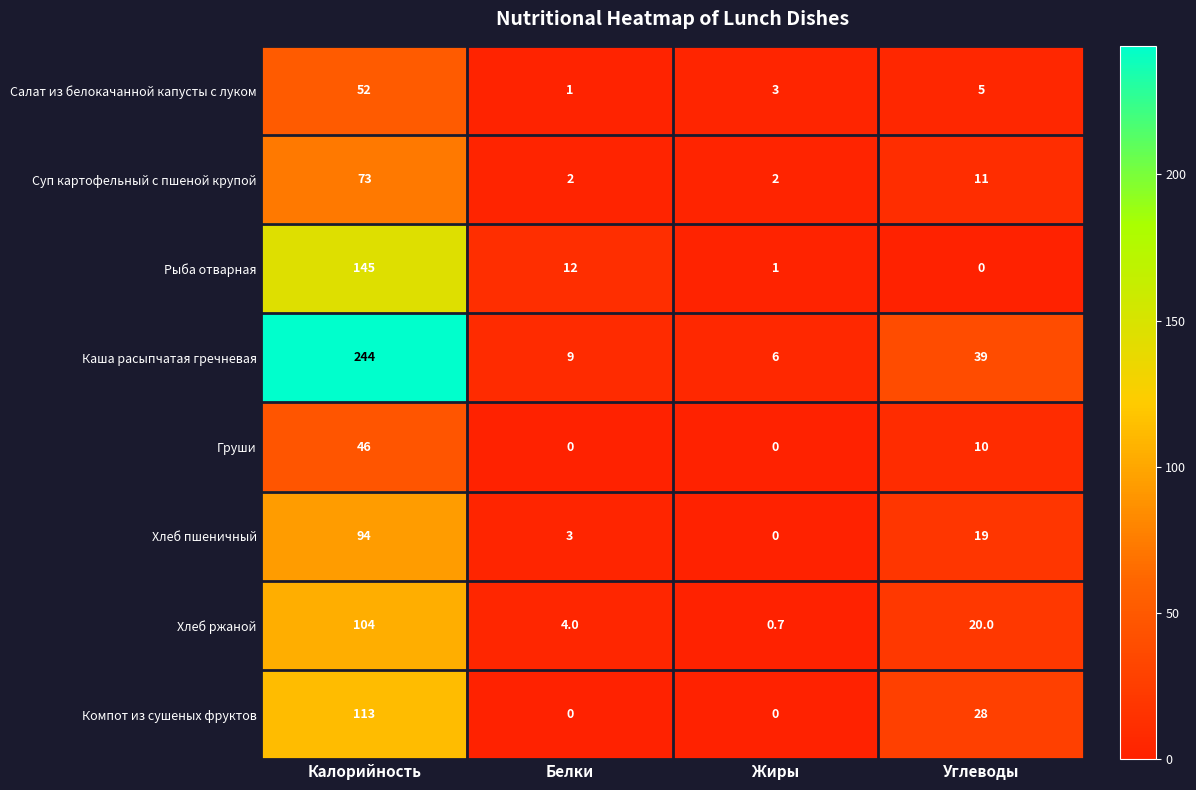

Rank the series at Углеводы from lowest to highest value.

Рыба отварная, Салат из белокачанной капусты с луком, Груши, Суп картофельный с пшеной крупой, Хлеб пшеничный, Хлеб ржаной, Компот из сушеных фруктов, Каша расыпчатая гречневая